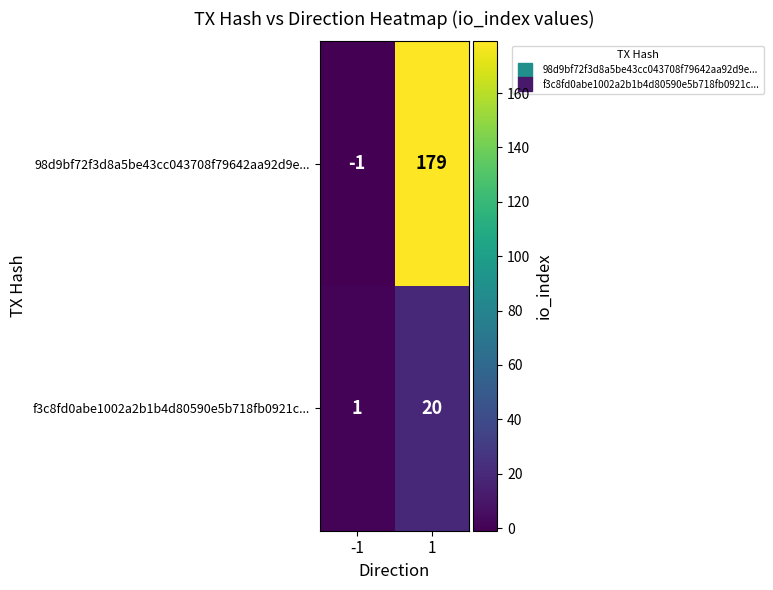

What is the greatest value displayed?

179